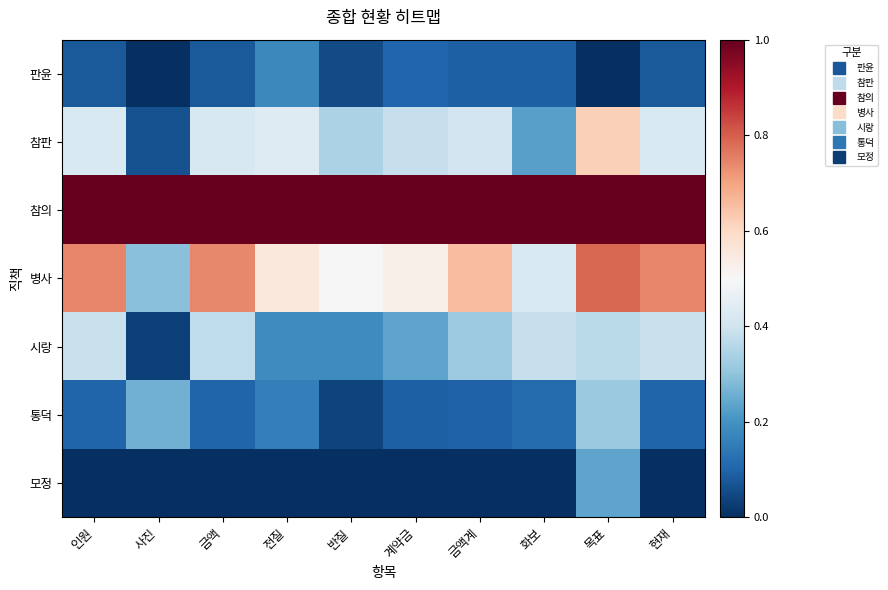

What is the total value across all series at 인원?

2.7